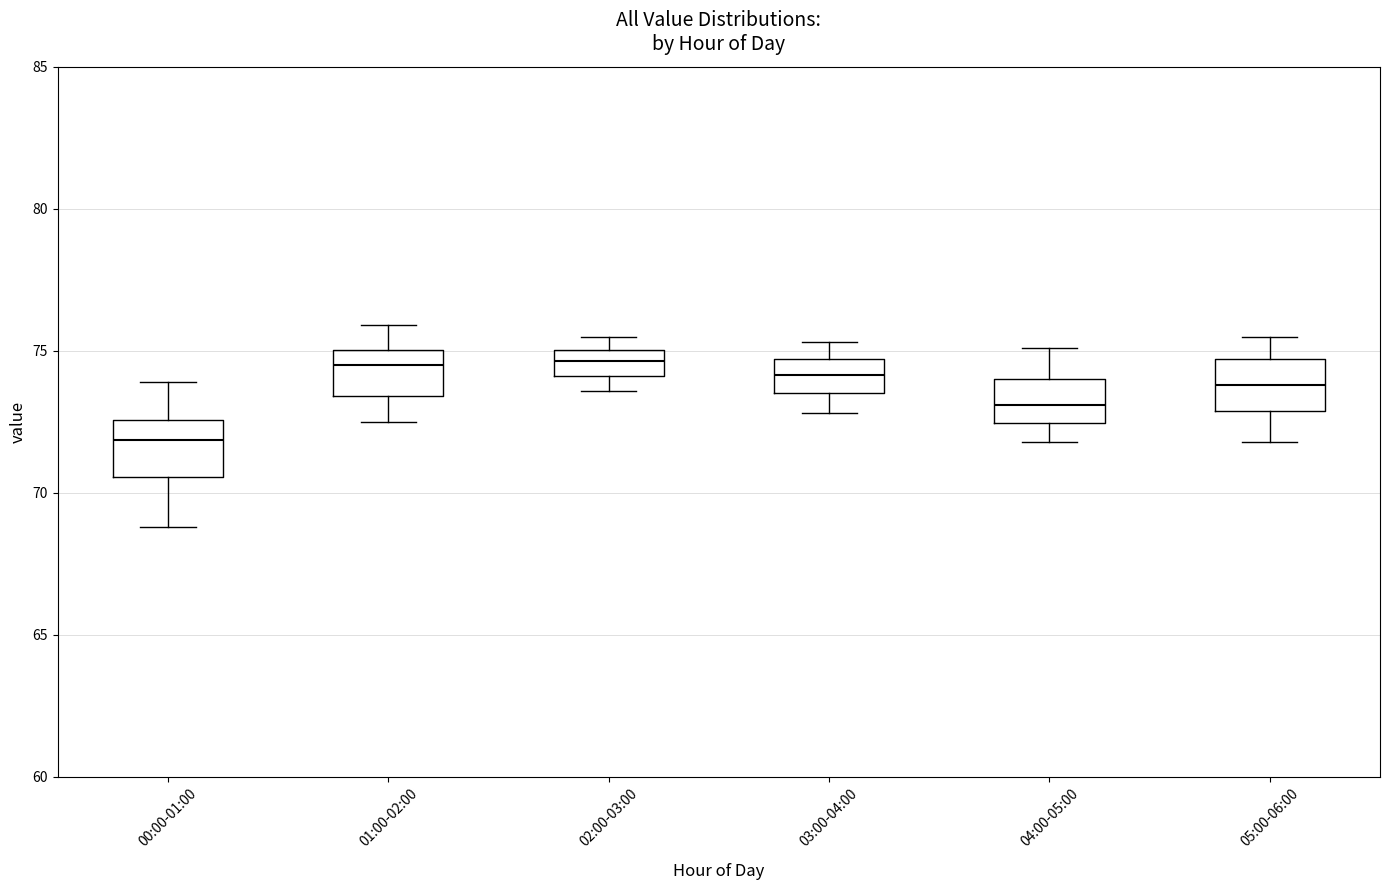

Which box has the lowest median line?

00:00-01:00